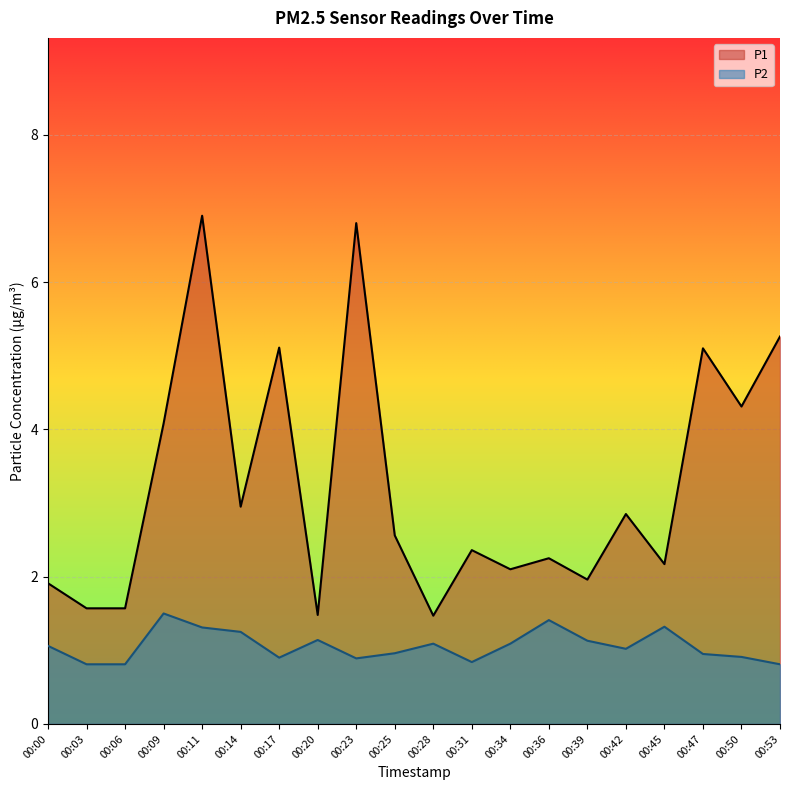

What is the sum of the P2 values at 00:20 and 00:47?

2.1